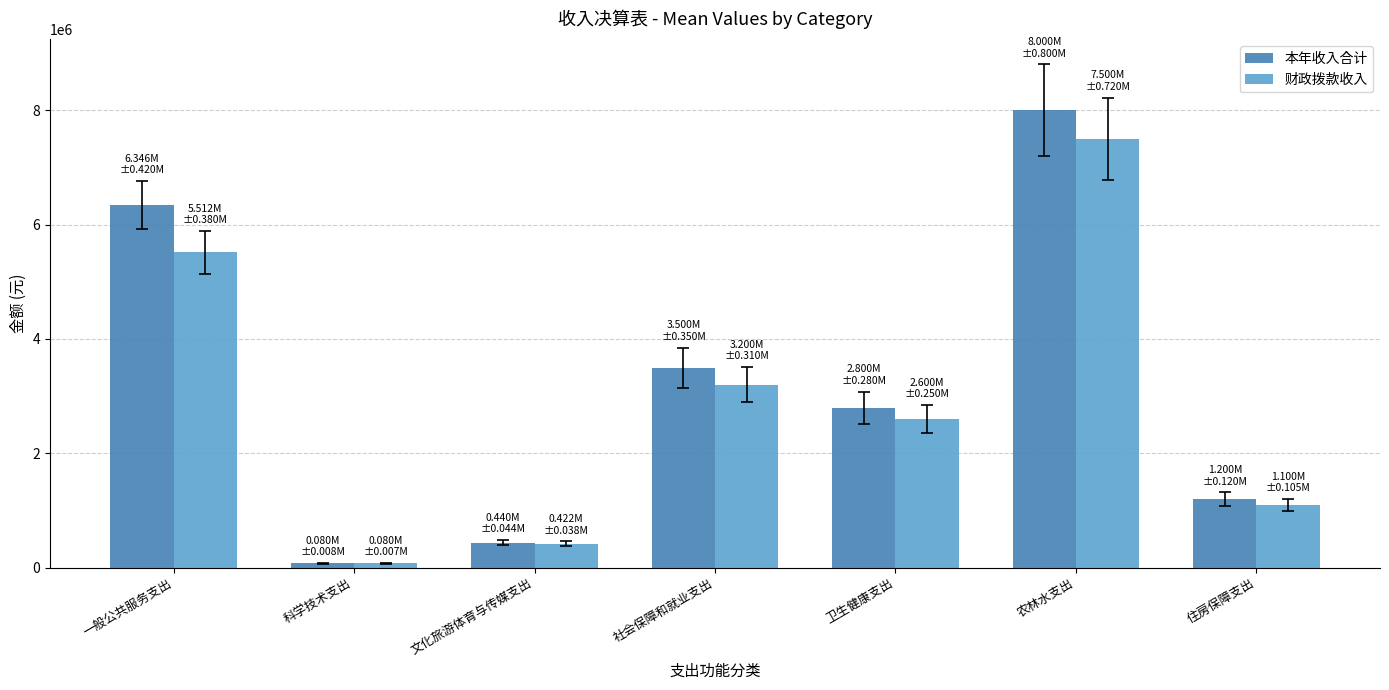

At how many categories does at least one series exceed 6939843?

1